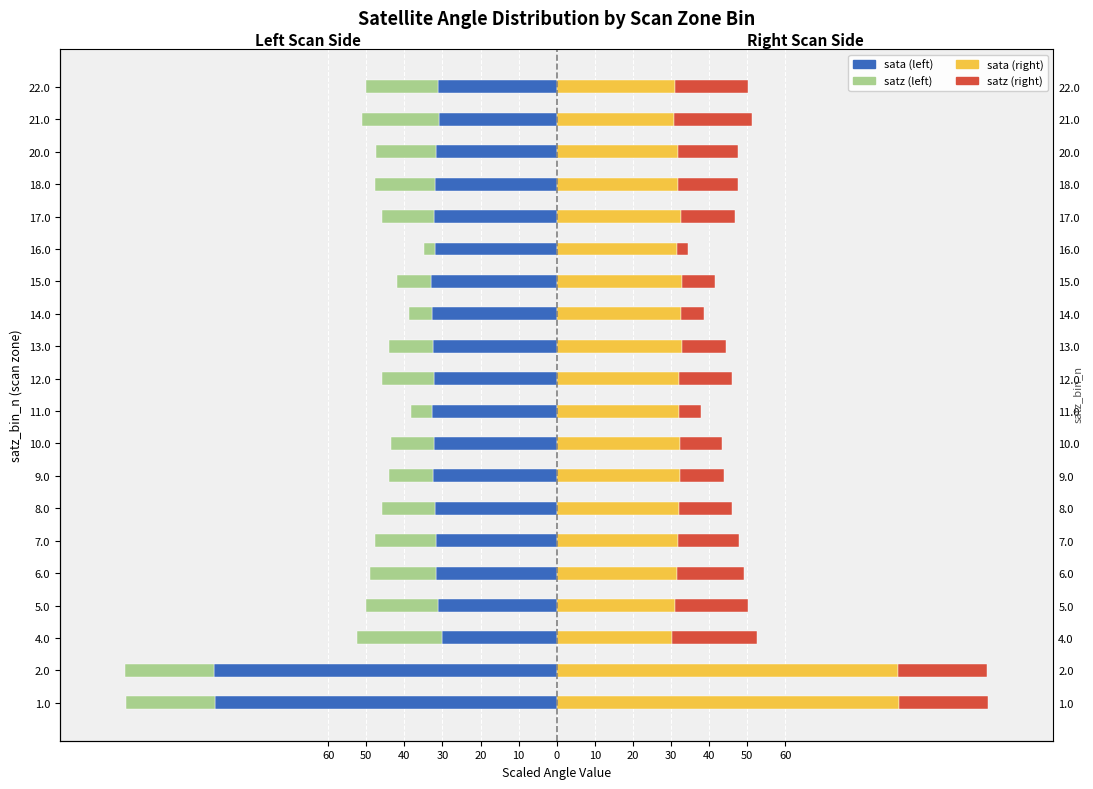

Which series has the widest spread of values?

sata (left side)